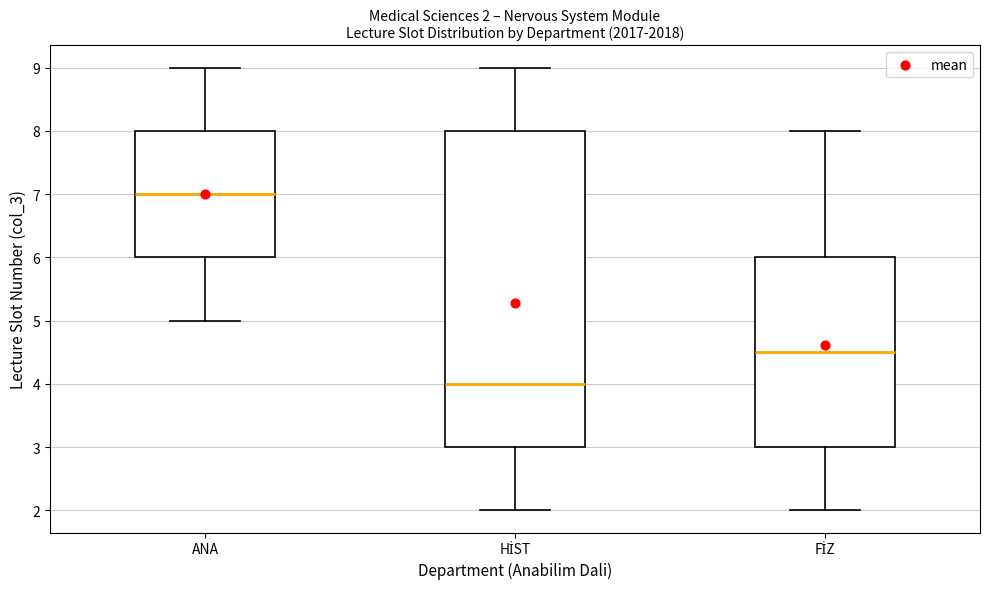

Which box has the highest median line?

ANA